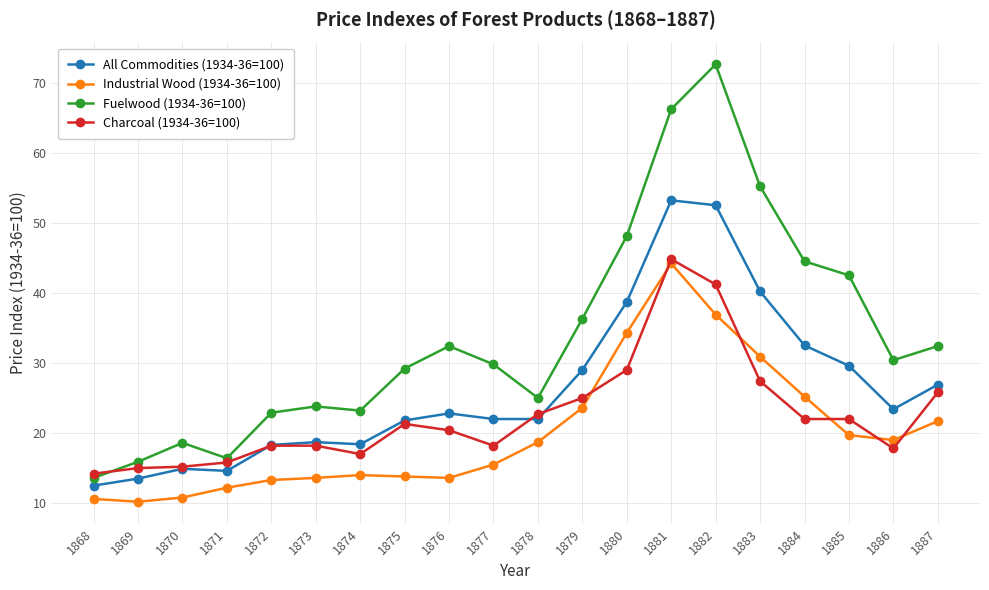

At which category does Fuelwood (1934-36=100) reach its first local peak?

1870